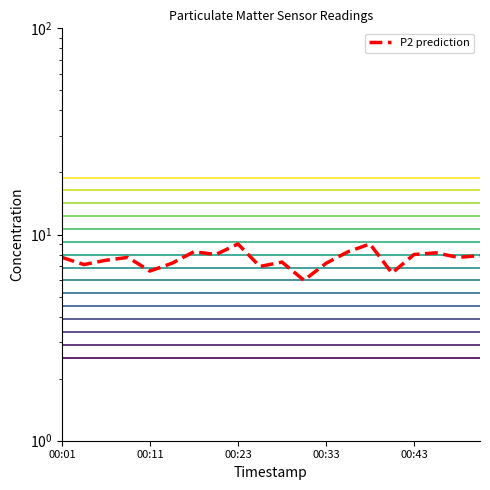

True or false: P1_level_0 and P2 prediction intersect in this chart.

False